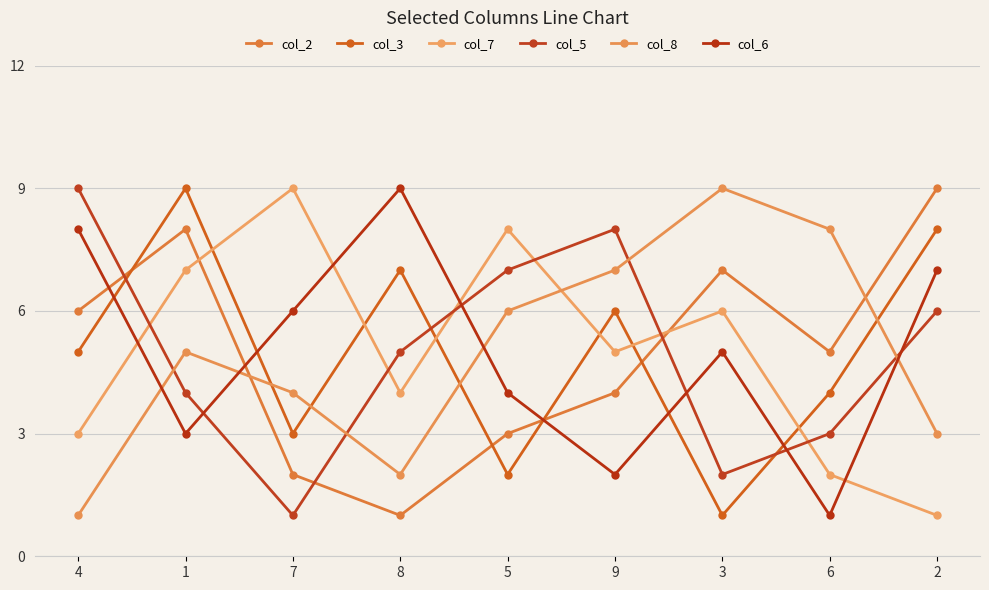

Read the col_5 value at 3.

2